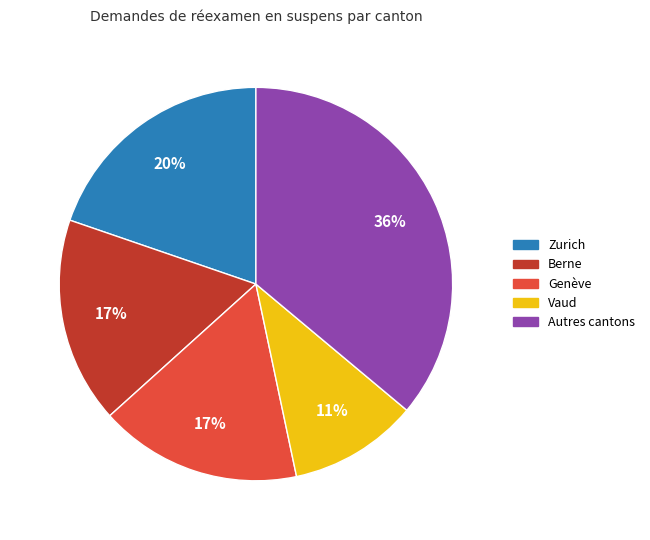

To the nearest percent, what is the average slice percentage?

20%